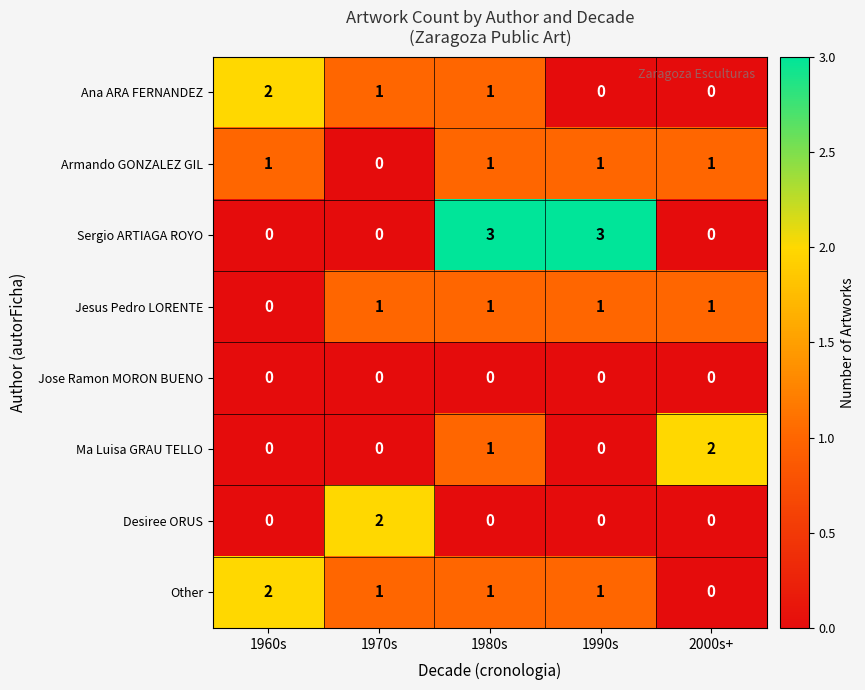

What is the difference between the second highest and minimum values in the Sergio ARTIAGA ROYO series?

3